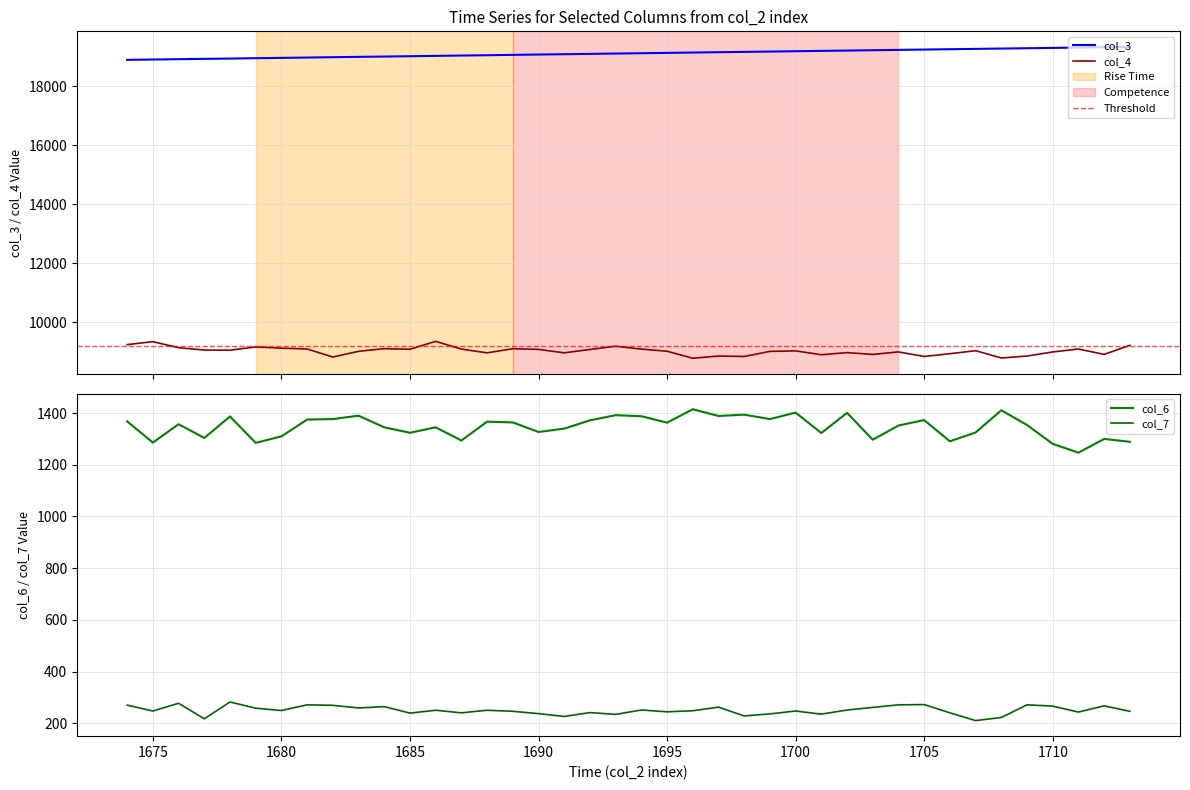

True or false: col_7 and col_4 cross at least once.

False